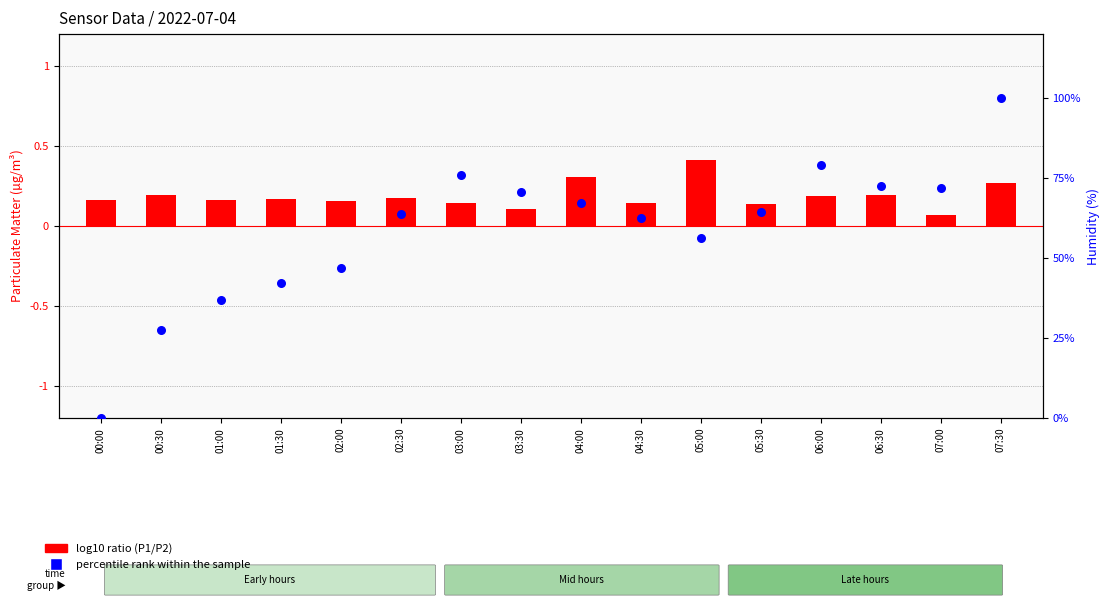

At which category is the sum across all series the highest?

07:30